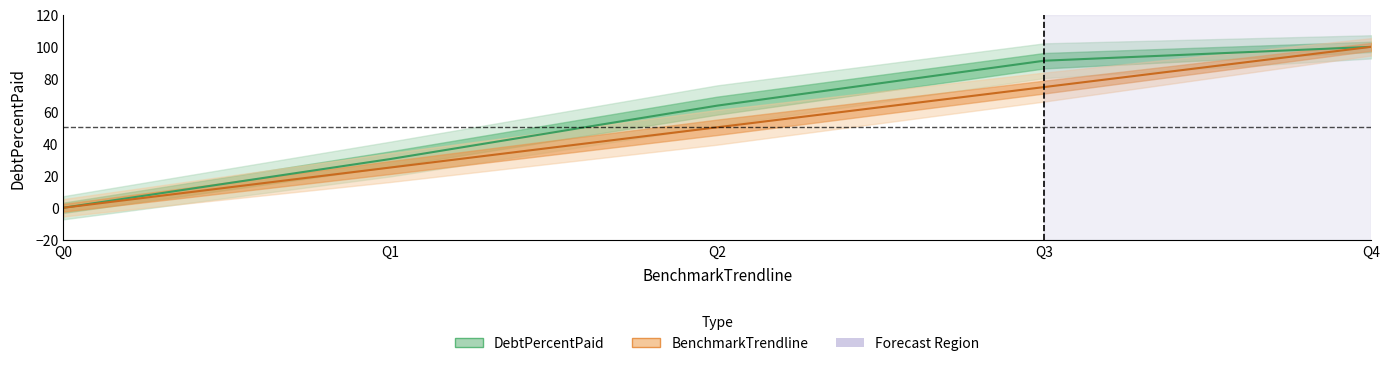

How many values in DebtPercentPaid are above zero?

4